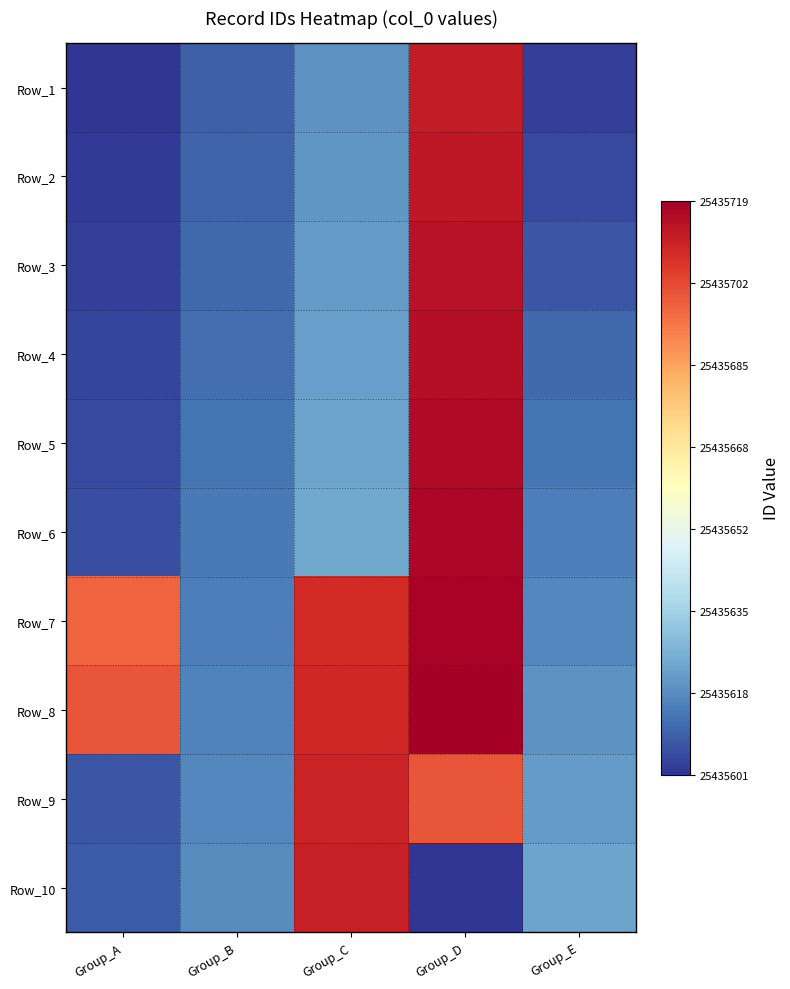

How many series are shown in this chart?

10